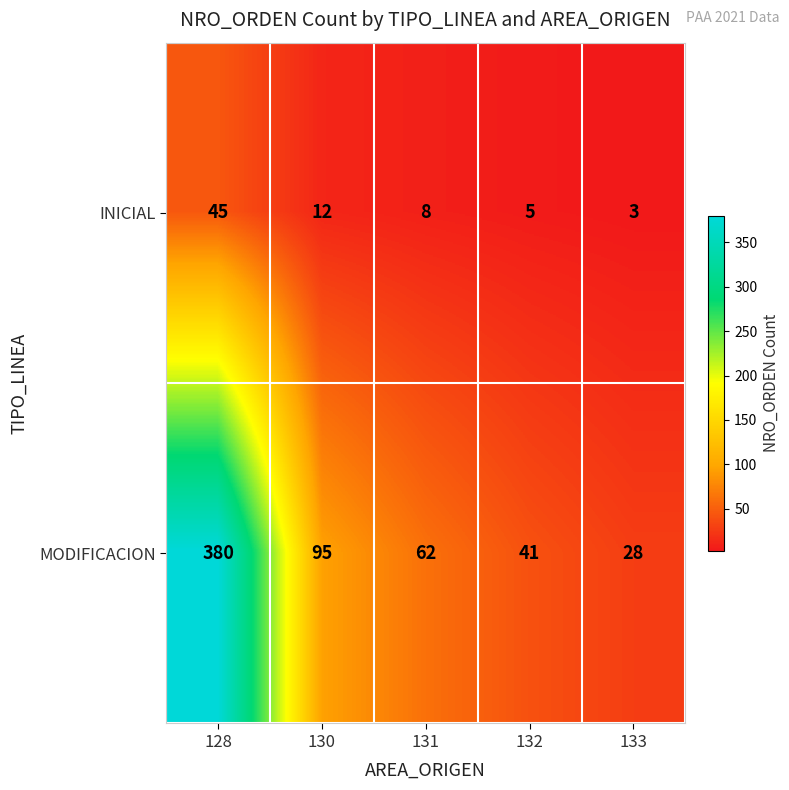

Where does the INICIAL series first go above 8?

128